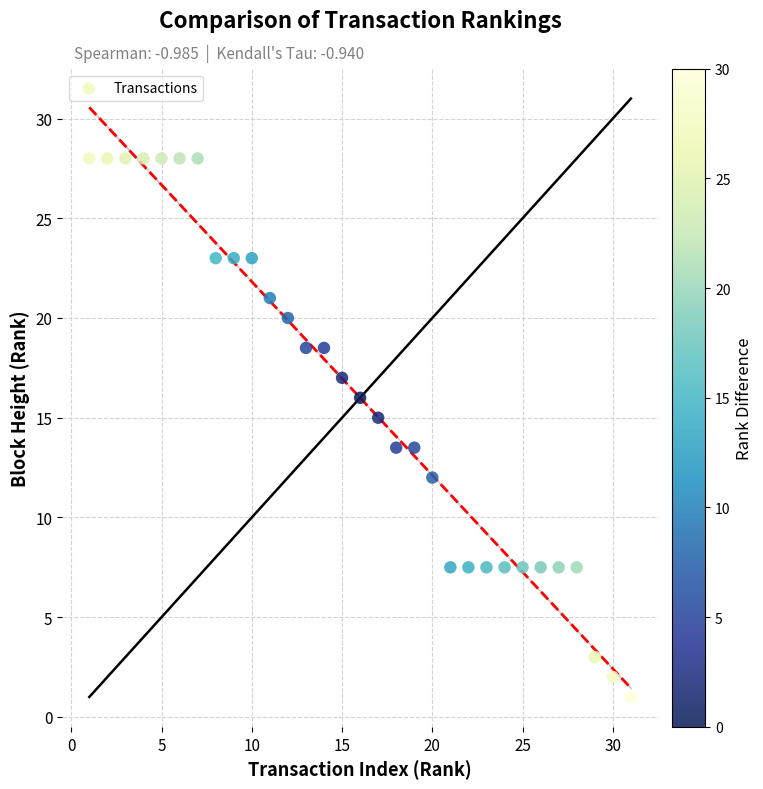

What is the range of Y values (max minus min)?

27.0